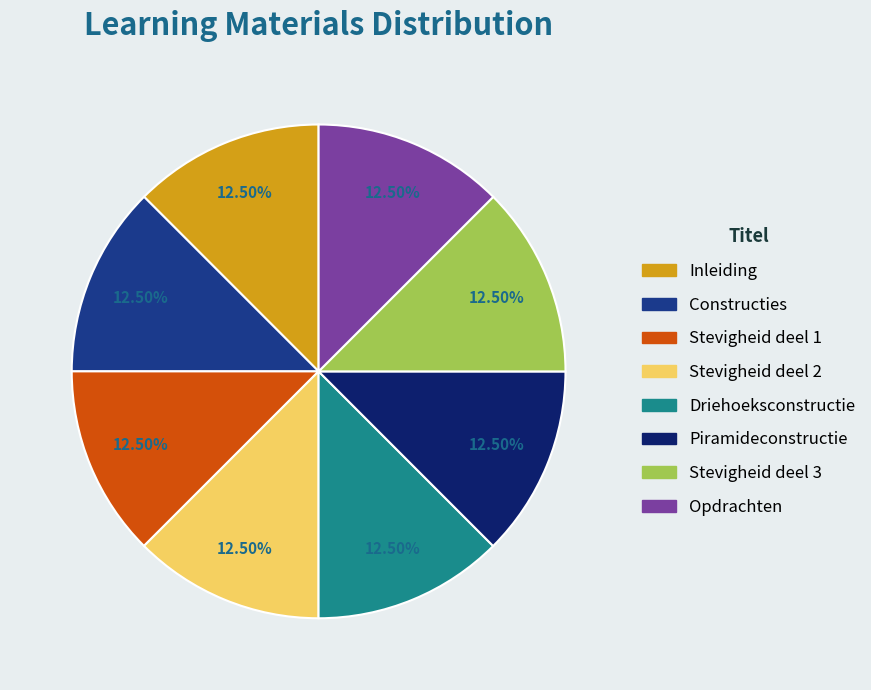

Approximately how many times larger is the value at Constructies compared to Opdrachten?

1.0